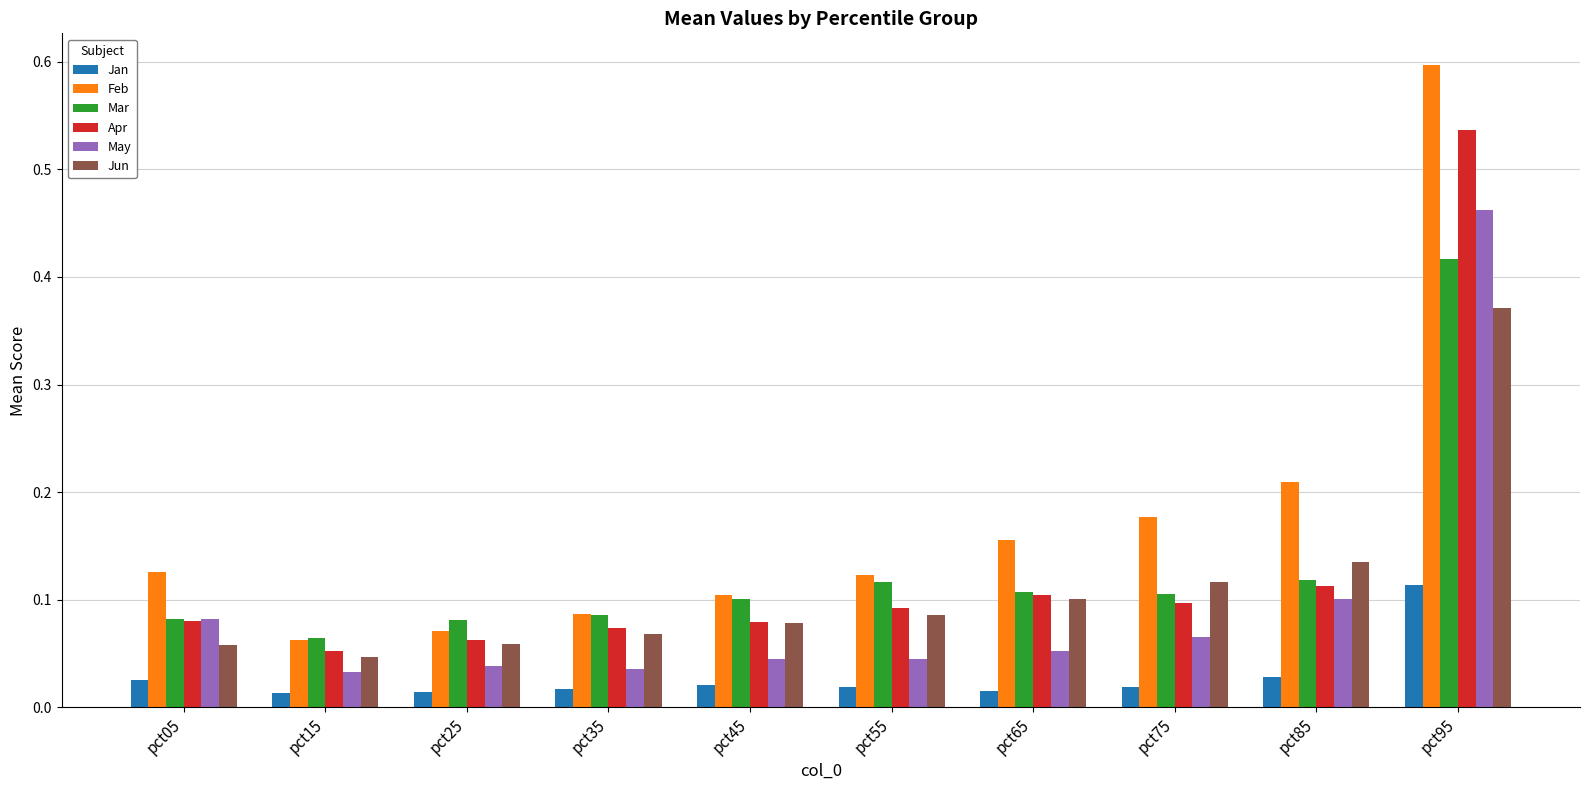

How many bars are there in total?

60